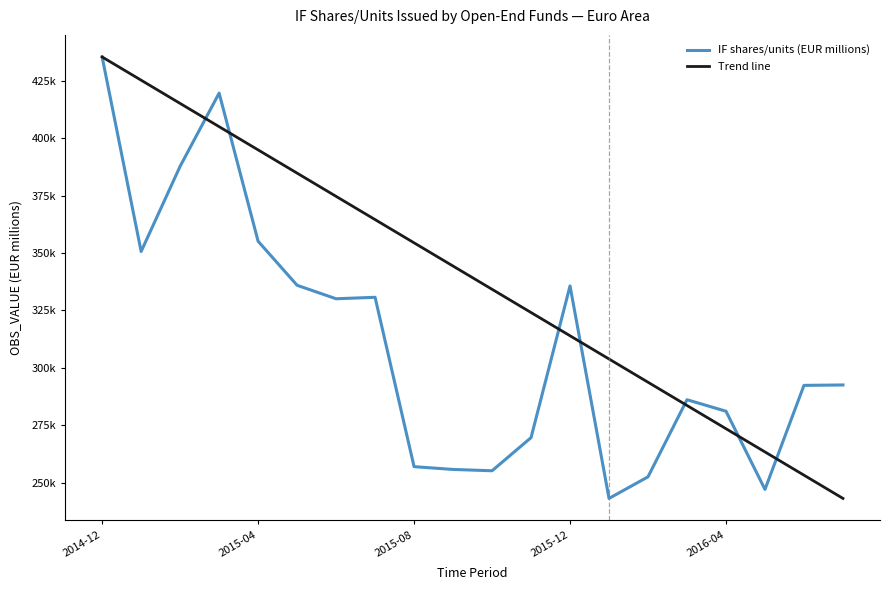

Where is the first local maximum?

2015-03